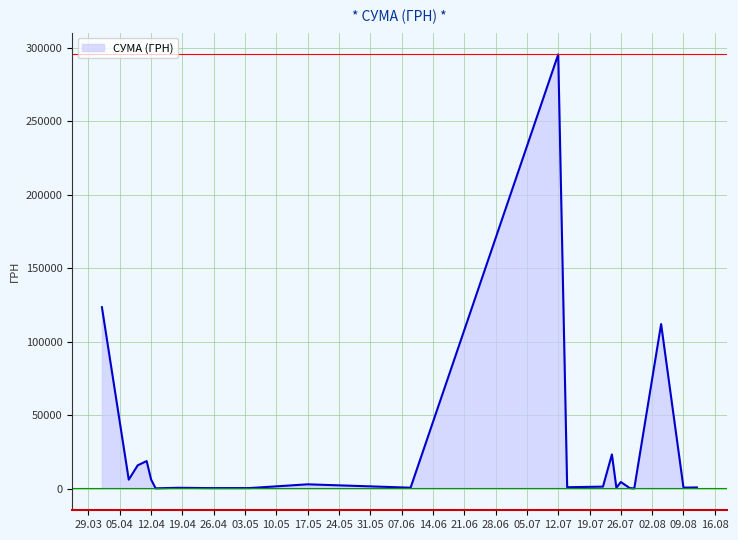

What is the maximum value shown in the chart?

295638.6